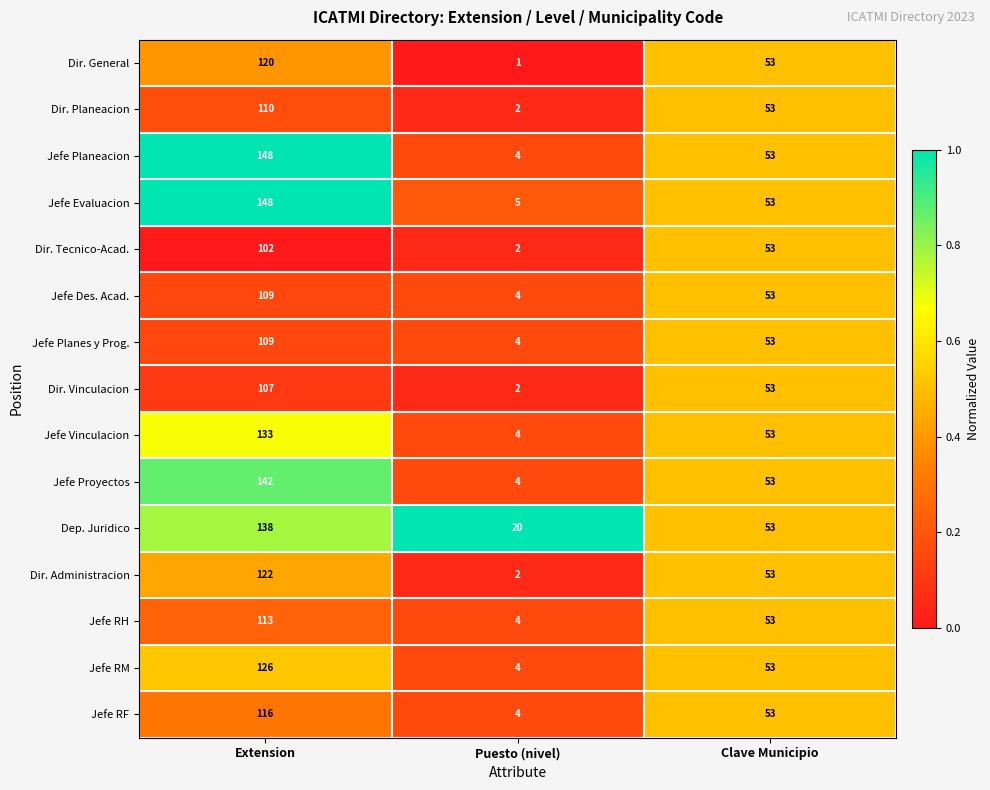

What is the difference between the Jefe Des. Acad. values at Extension and Puesto (nivel)?

105